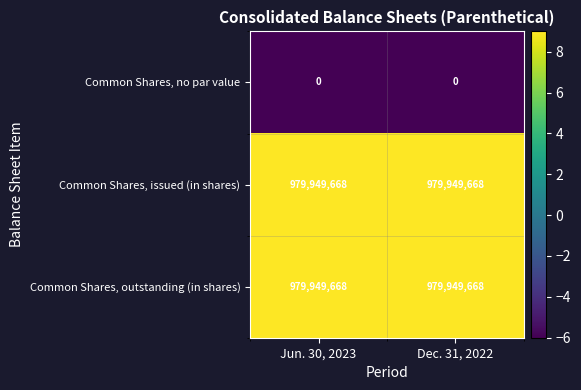

Is the value of Common Shares, no par value at Jun. 30, 2023 greater than the value of Common Shares, issued (in shares) at Jun. 30, 2023?

No